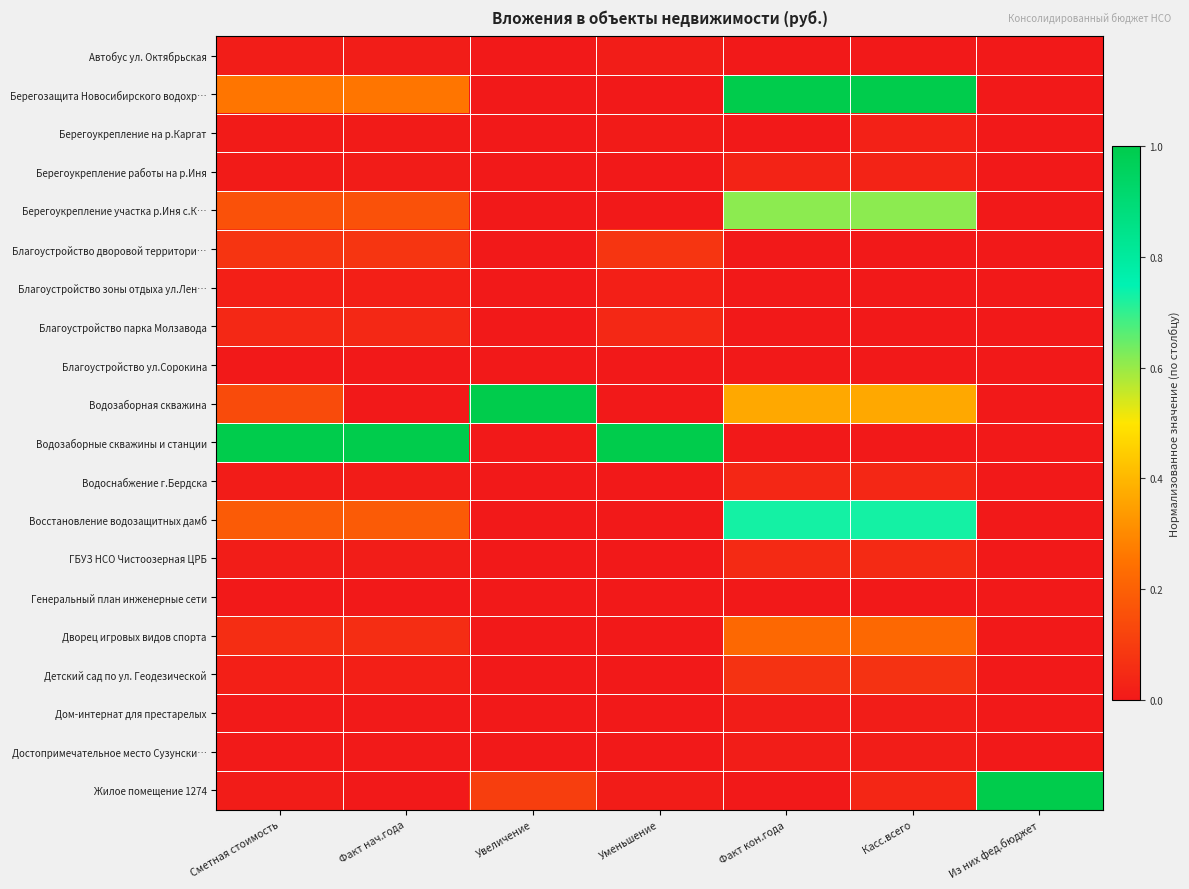

How many categories are shown in the chart?

7